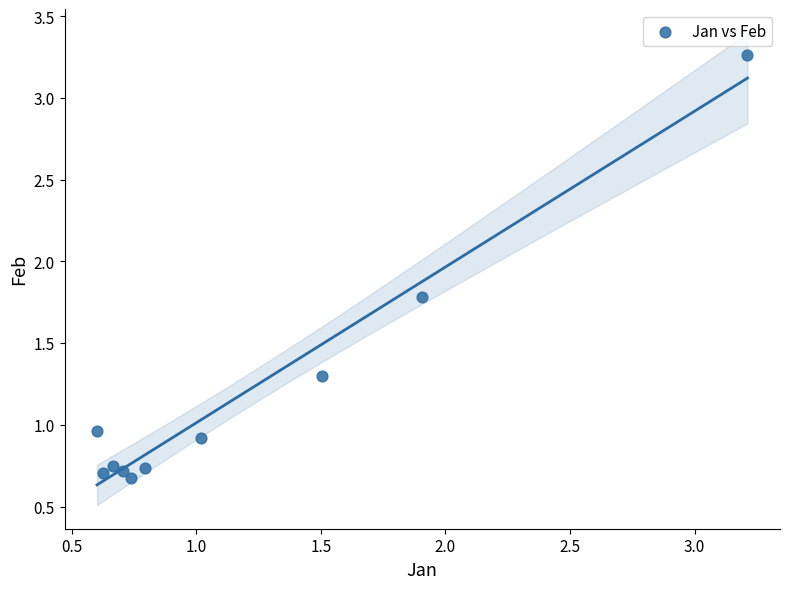

What is the range of X values (max minus min)?

2.6